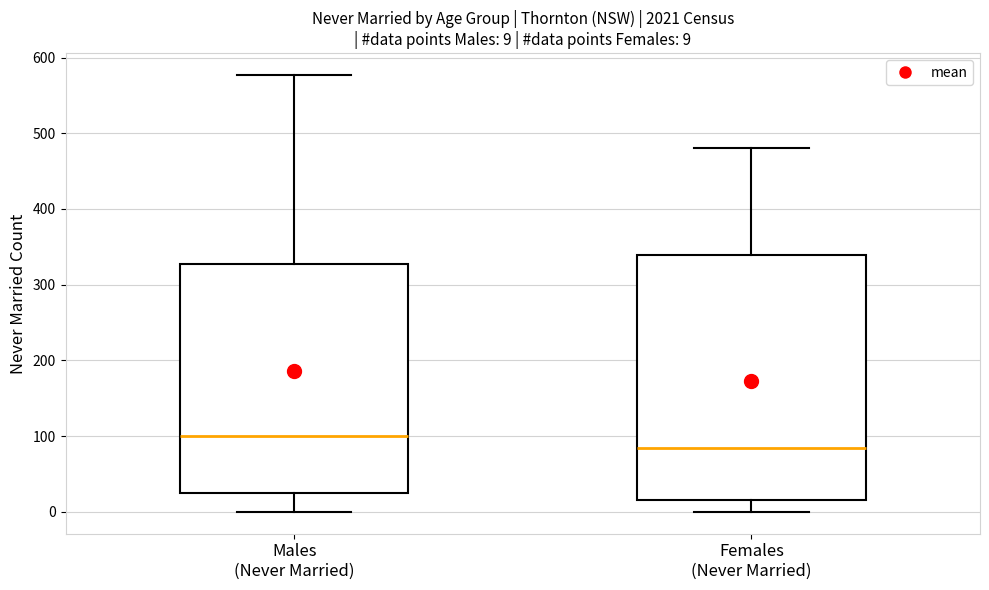

Which box's median line is the lowest?

Females (Never Married)